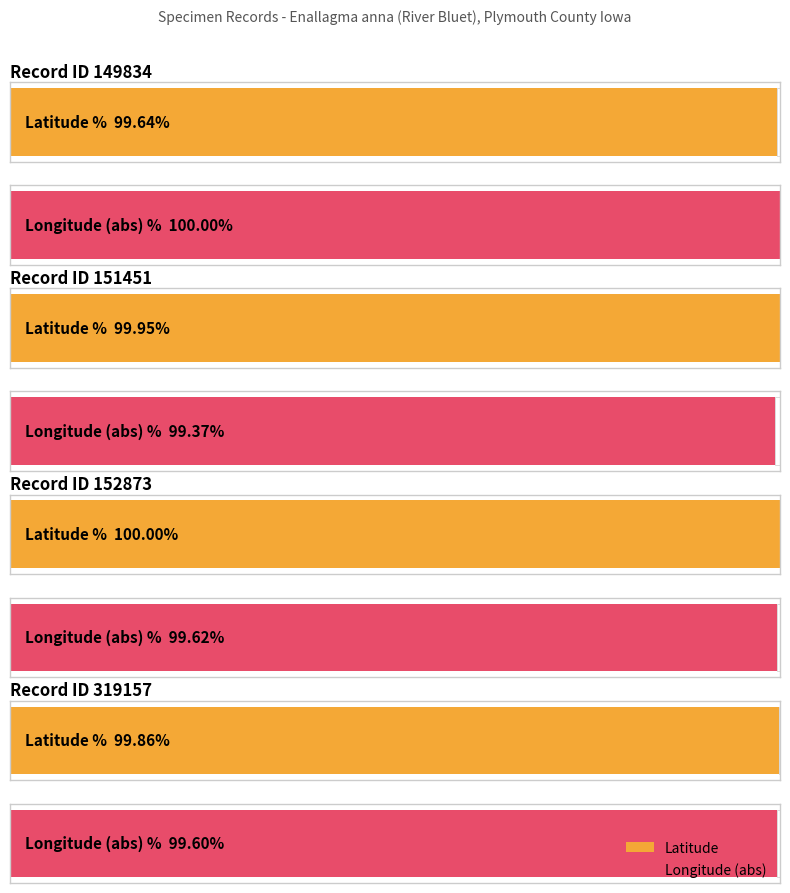

Are the bars horizontal?

Yes